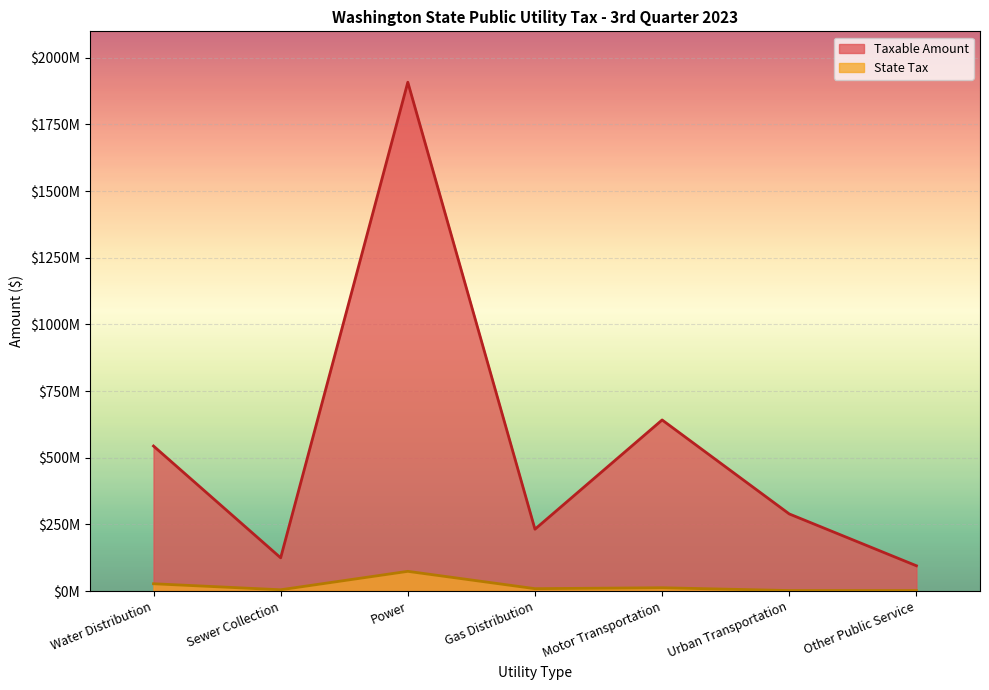

In Taxable Amount, how many points are higher than both neighbors (excluding endpoints)?

2